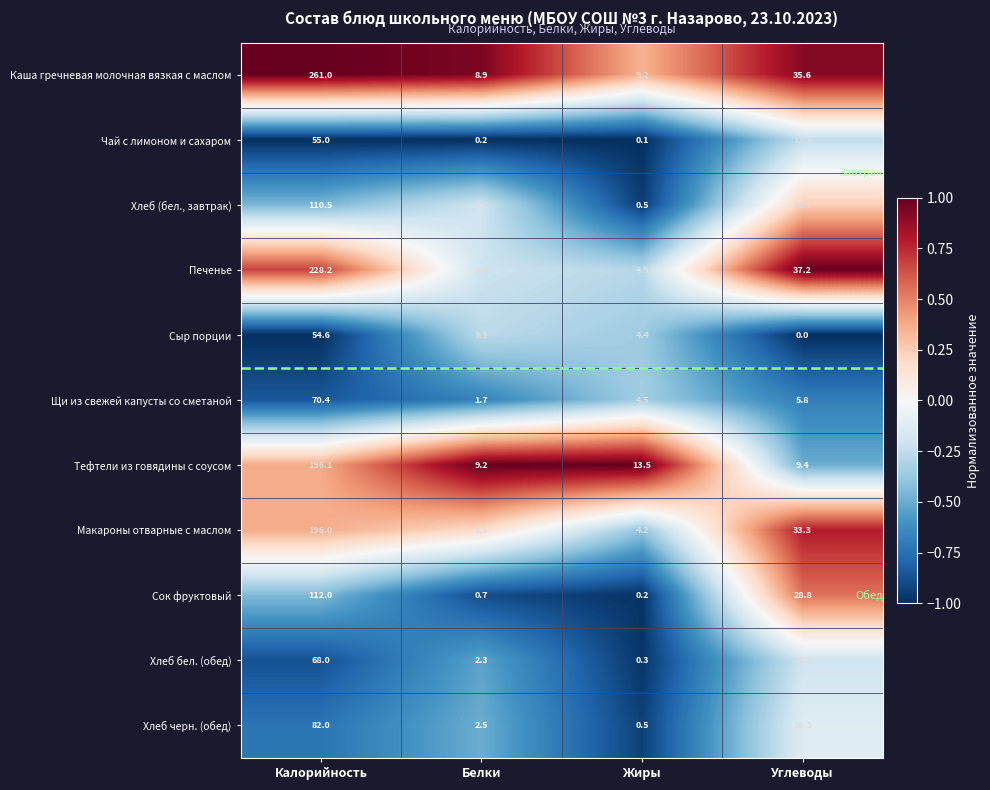

What is the difference between the maximum and second lowest values in the Сок фруктовый series?

111.3